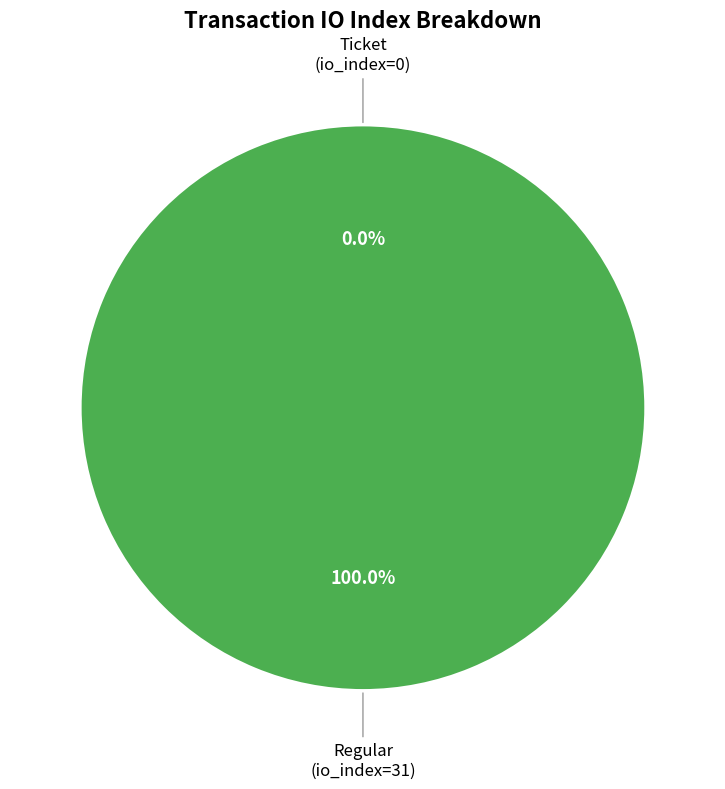

To the nearest percent, what percentage of the pie is Regular (io_index=31)?

100%